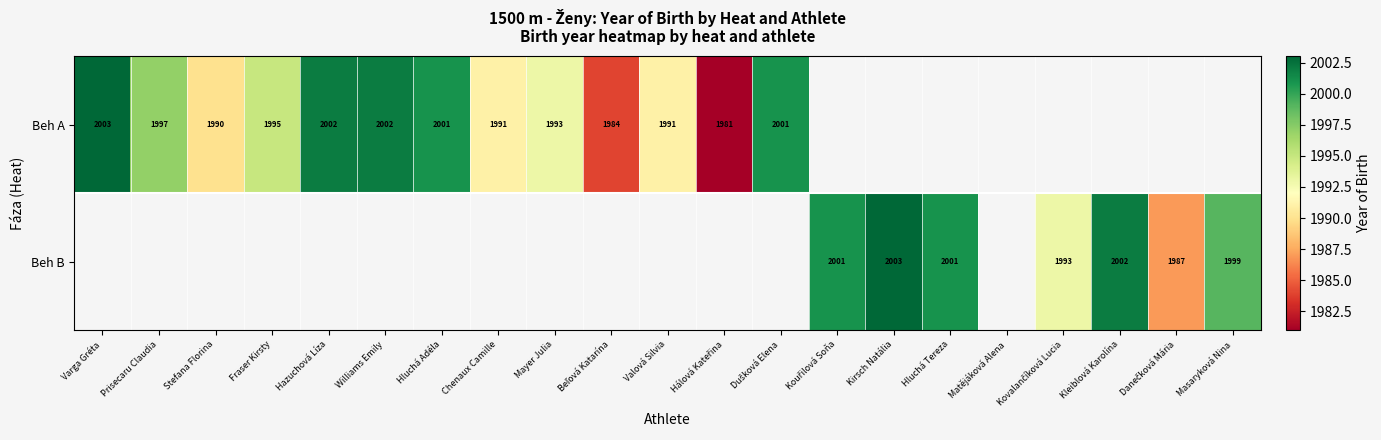

The Beh A series shows 1995 at Fraser Kirsty. True or false?

True